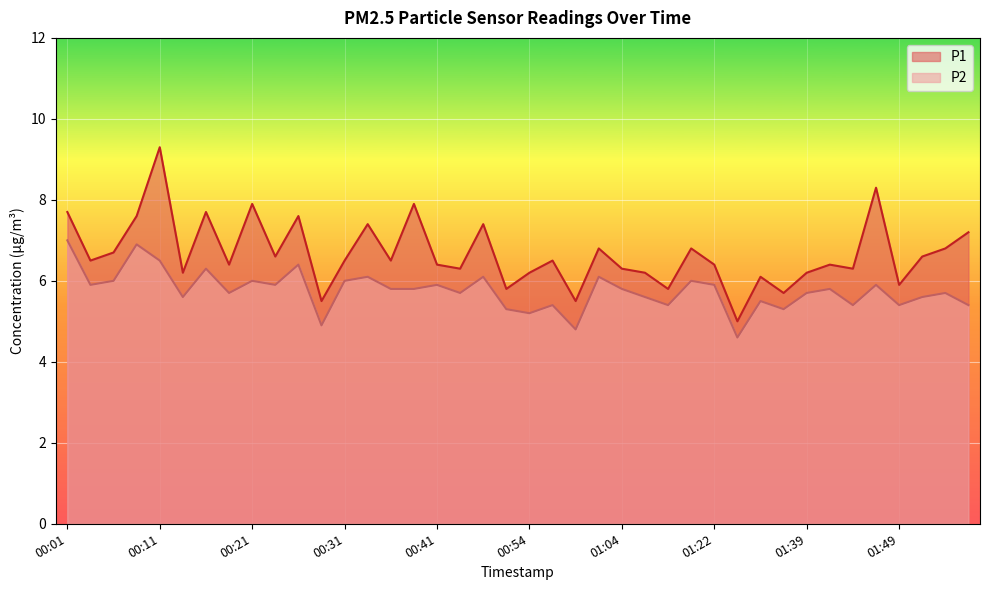

What position from the right is 00:03?

39